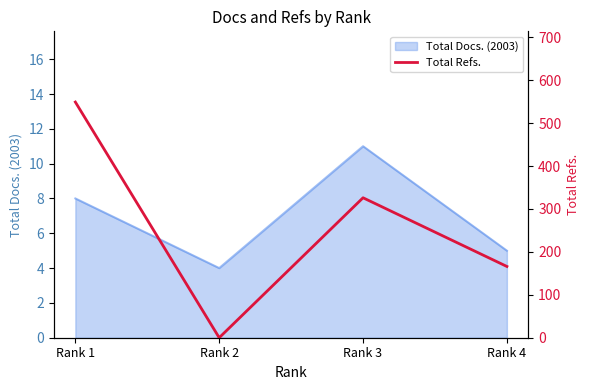

Is it true that Total Docs. (2003) equals 5 at Rank 4?

True